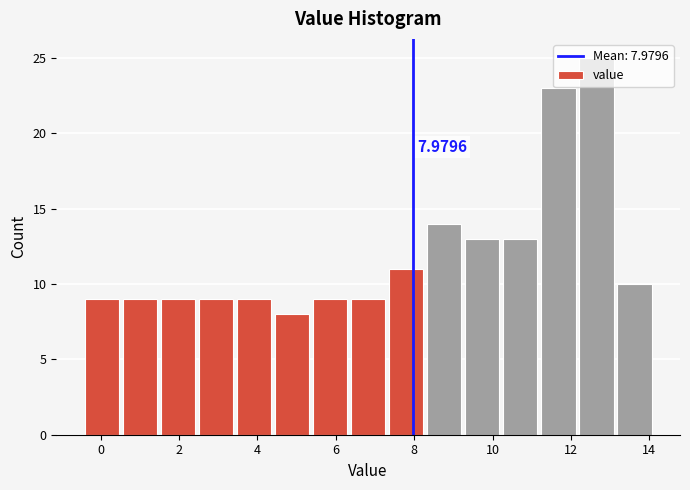

Which range on the x-axis has the tallest bar?

12.2 to 13.2